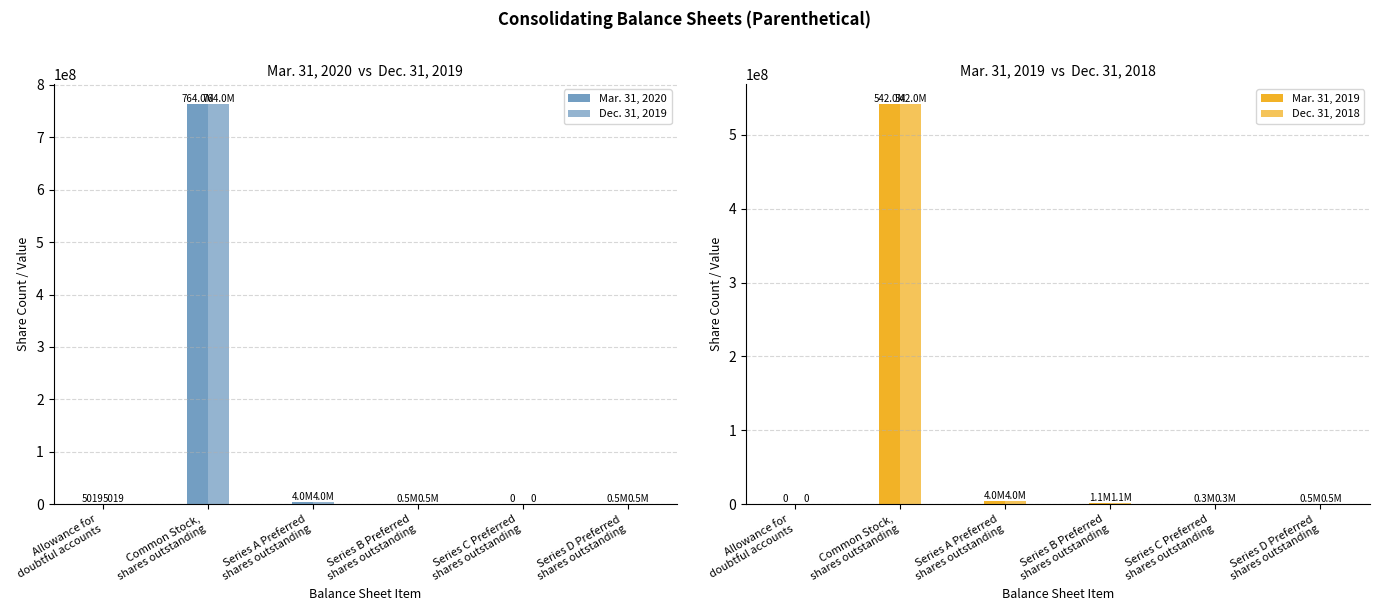

What is the difference between the Mar. 31, 2020 values at Series C Preferred
shares outstanding and Allowance for
doubtful accounts?

5019